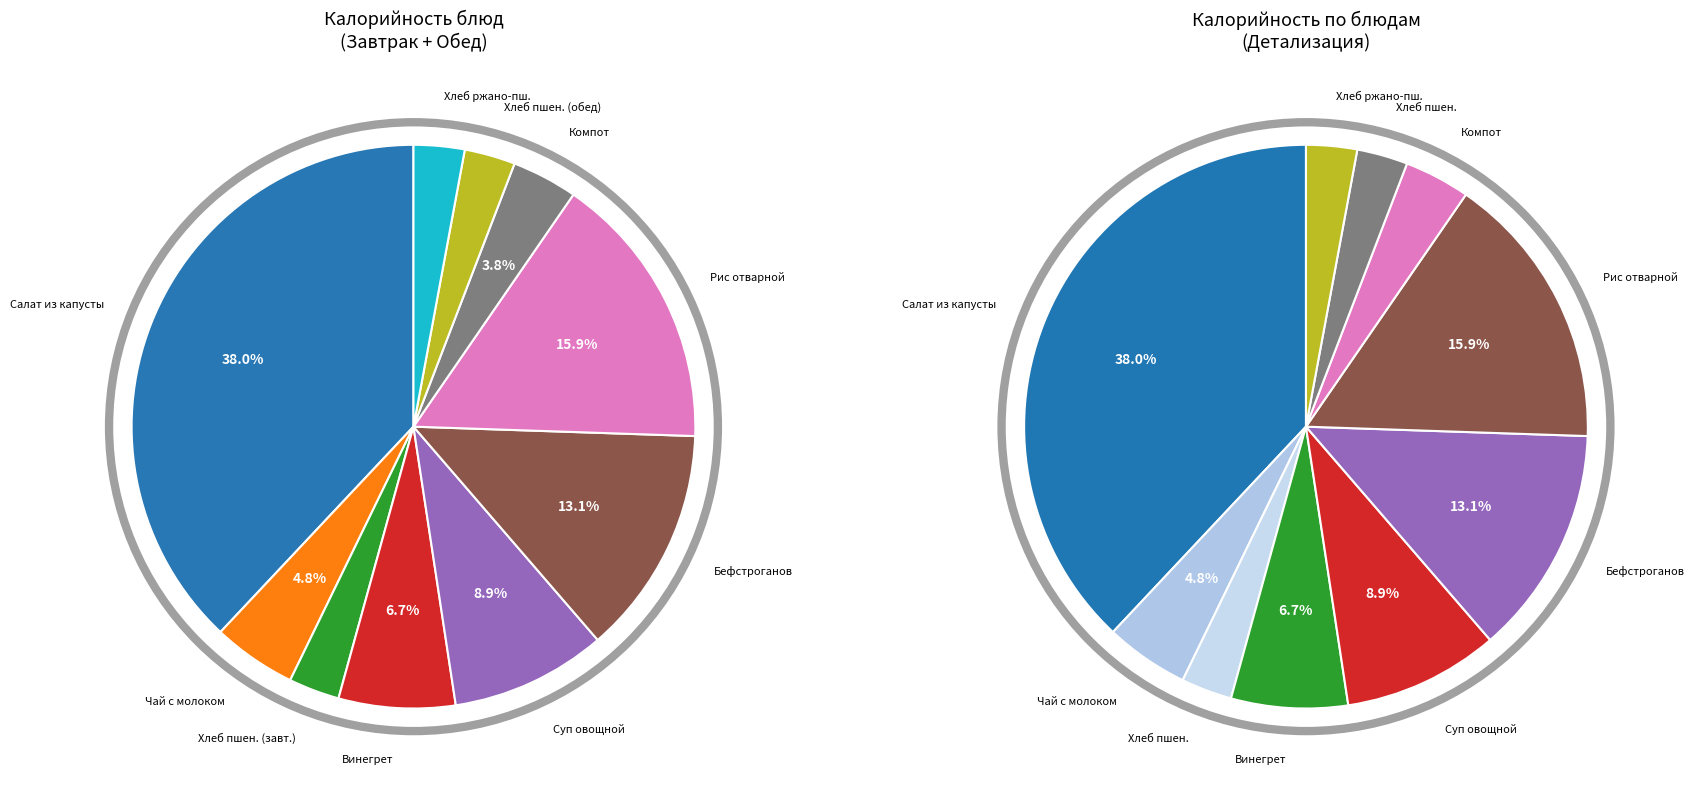

What percentage is NOT represented by Хлеб ржано-пшеничный?

97.1%